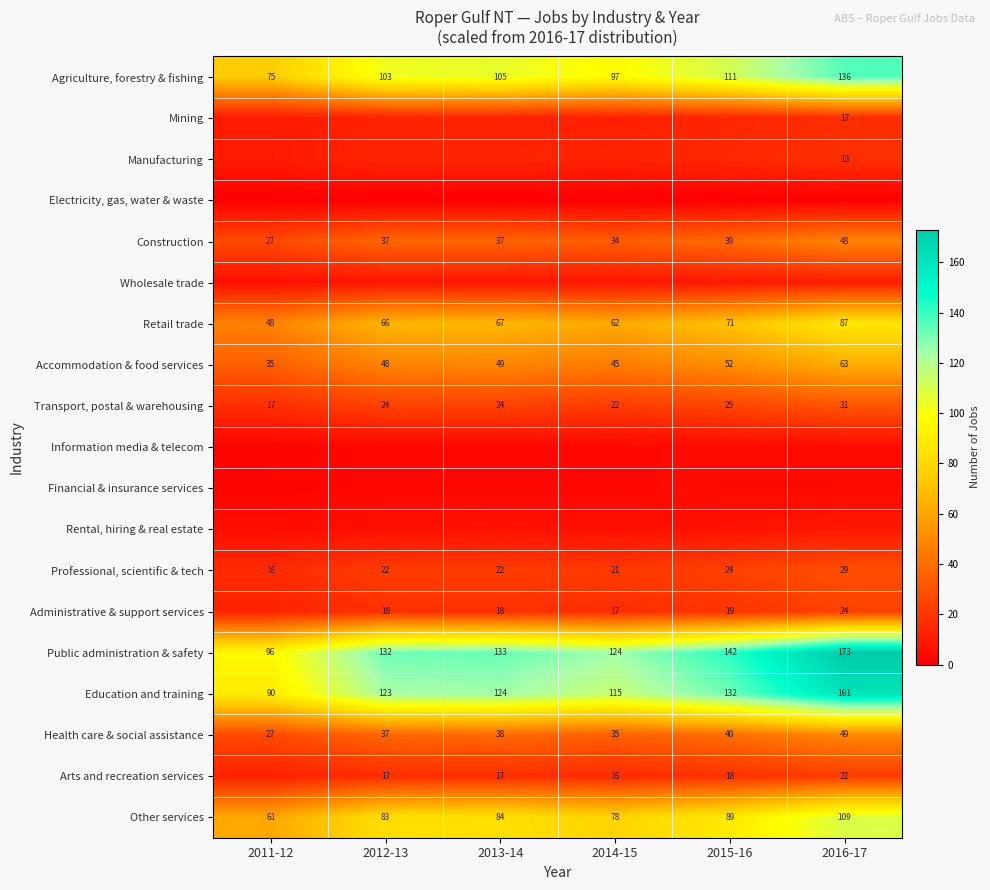

What is the highest value of the Construction series?

48